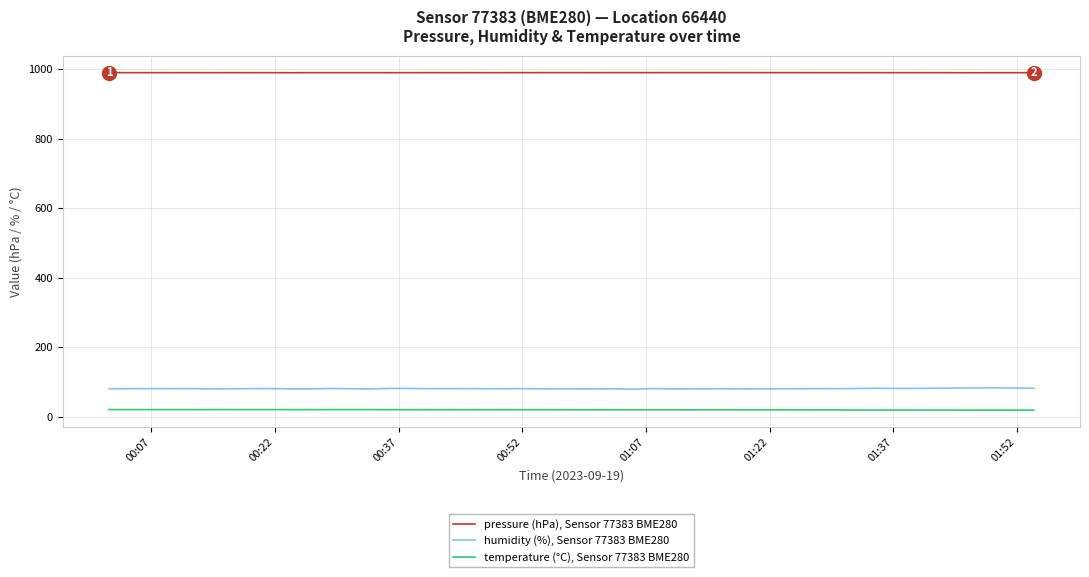

Rank the series by their maximum value, from lowest to highest.

temperature (°C), Sensor 77383 BME280, humidity (%), Sensor 77383 BME280, pressure (hPa), Sensor 77383 BME280